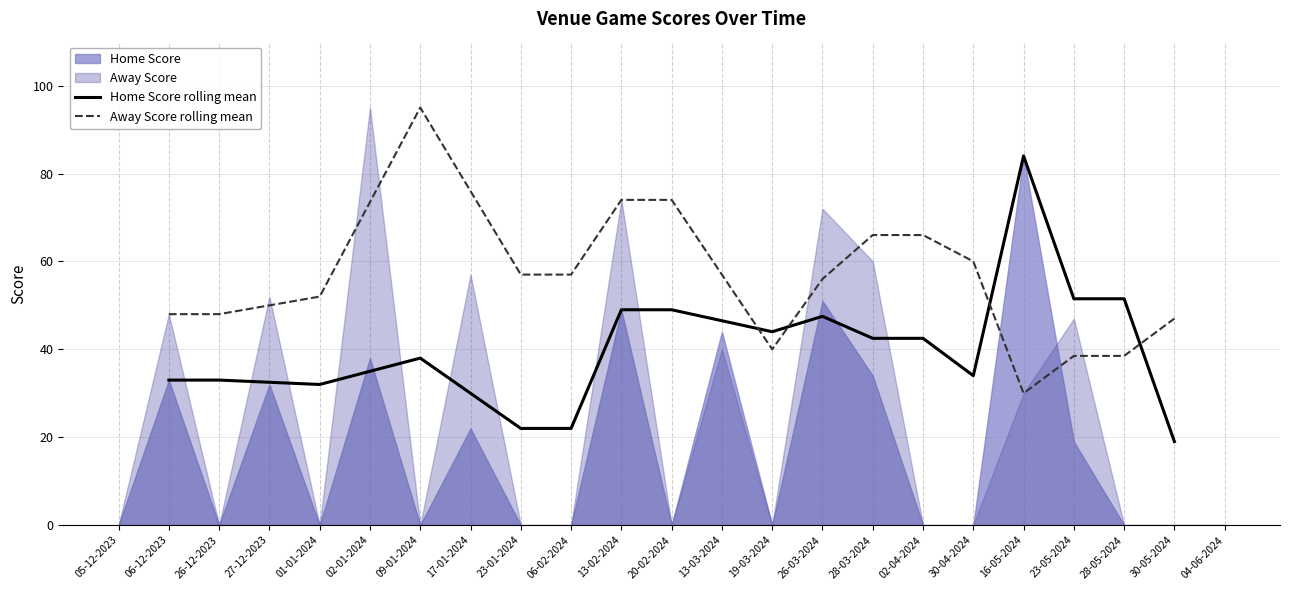

Between 23-01-2024 and 20-02-2024, which series saw the biggest shift?

Home Score rolling mean